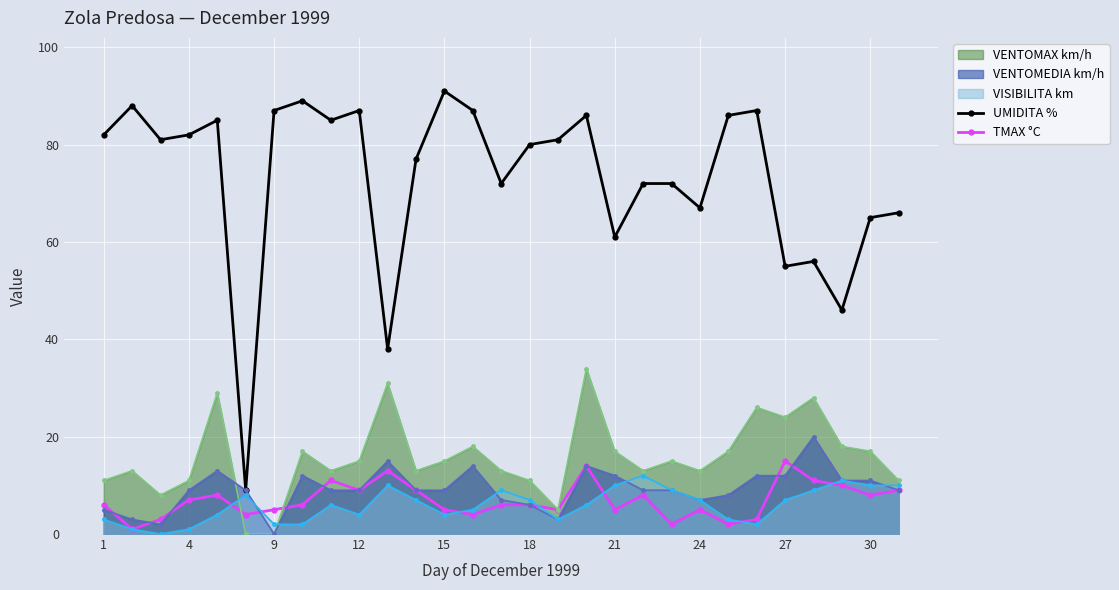

What is the average value of the TMAX °C series?

7